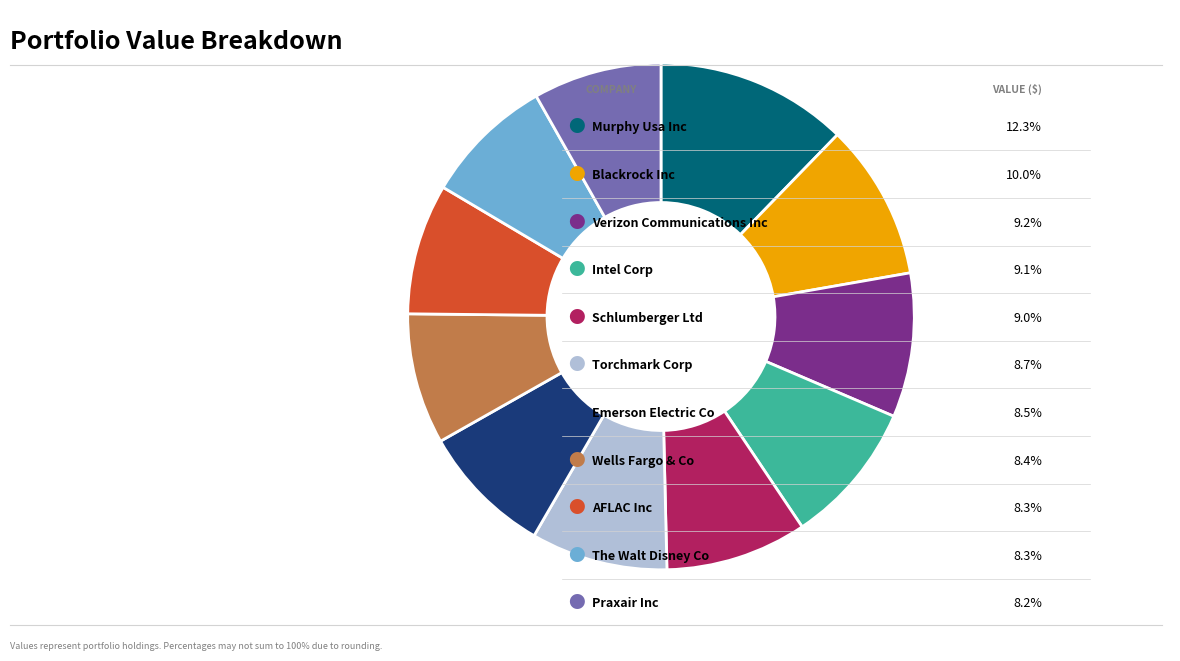

How many slices are in this pie chart?

11